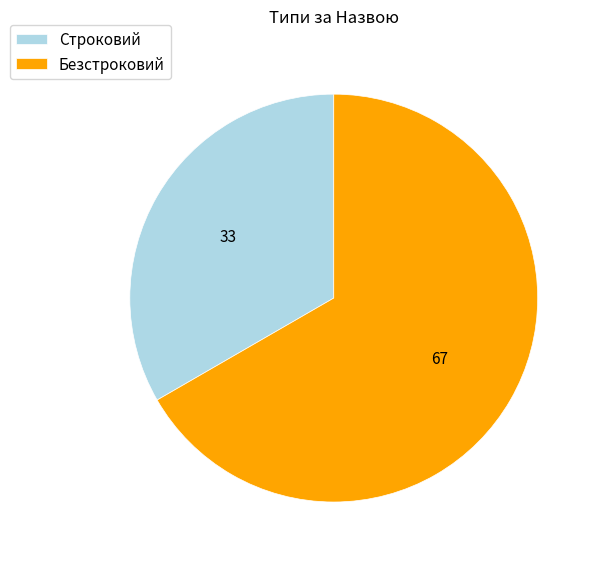

What is the ratio of the value at Безстроковий to the value at Строковий?

2.0